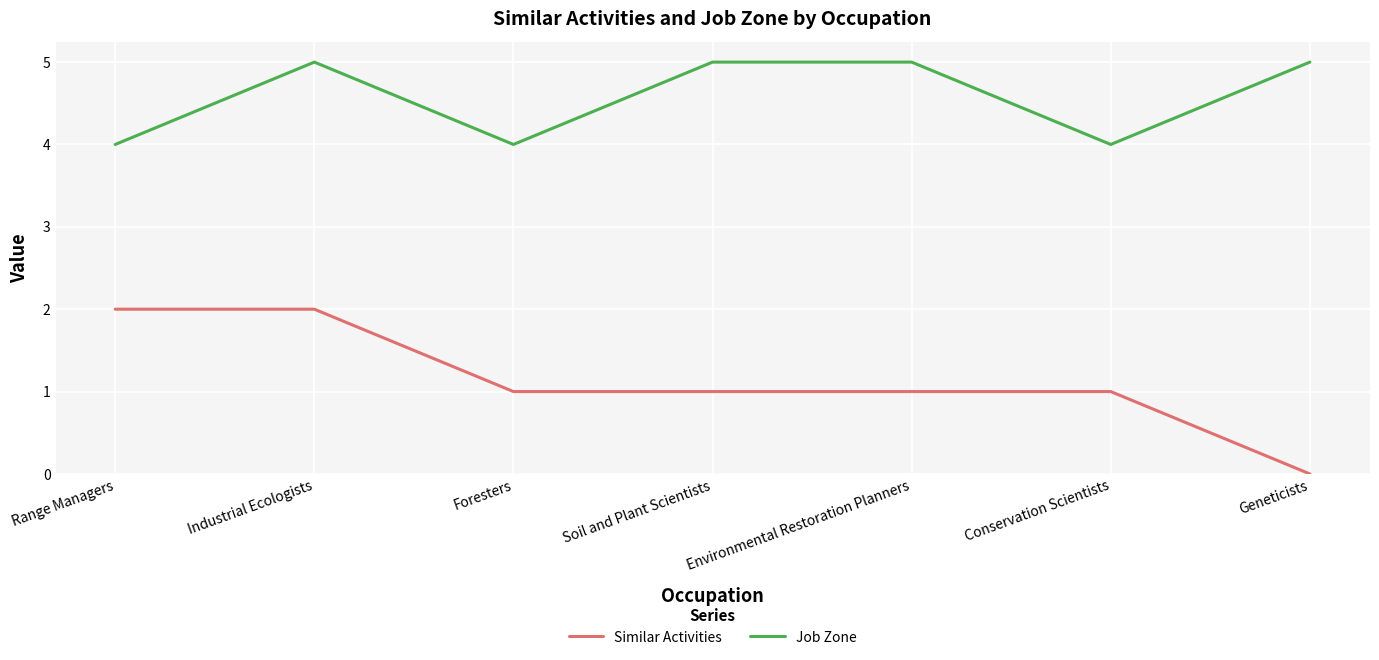

Reading right to left, list all the values displayed in this chart.

Similar Activities: 0	1	1	1	1	2	2
Job Zone: 5	4	5	5	4	5	4